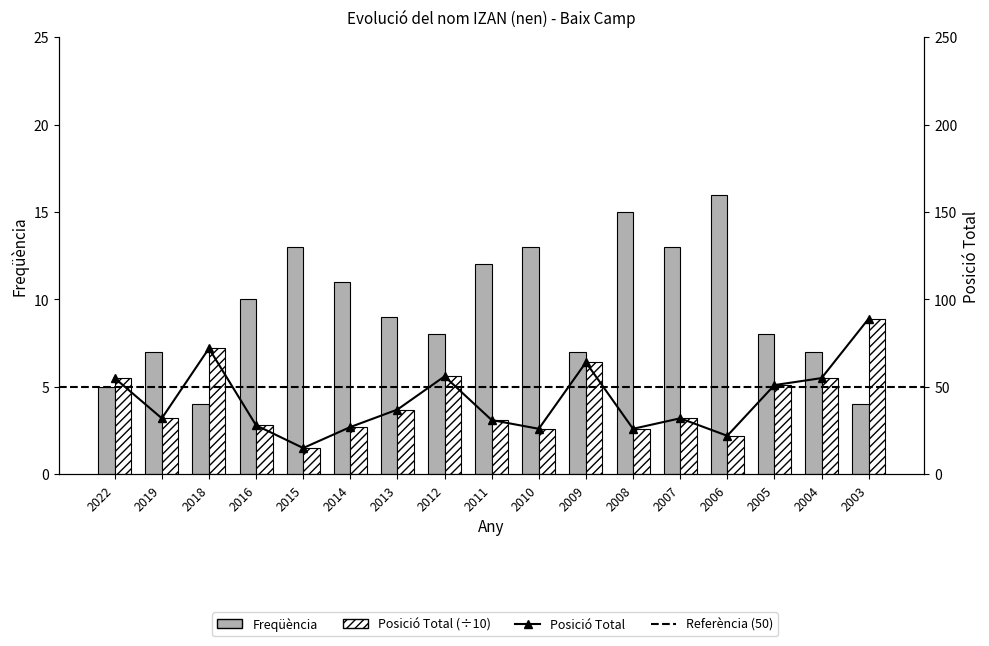

The Posició Total series shows 2.8 at 2016. True or false?

True